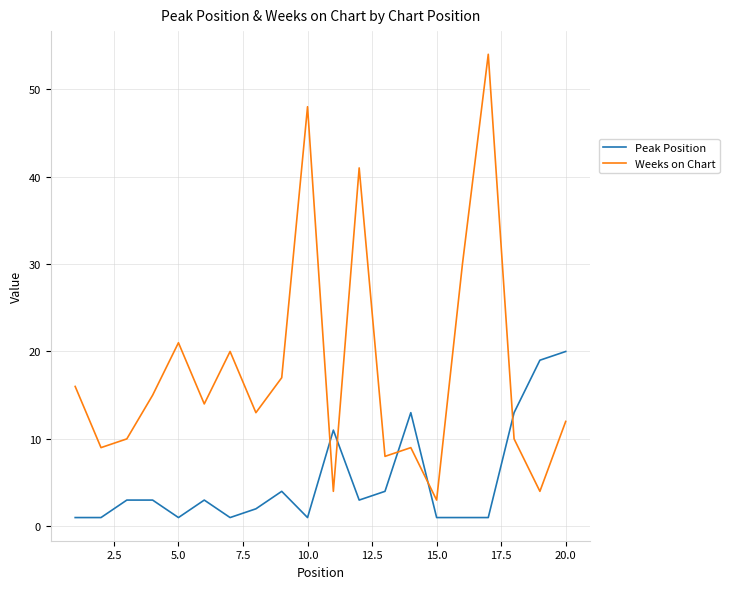

Reading left to right, transcribe all the data shown in this chart.

Peak Position: 1	1	3	3	1	3	1	2	4	1	11	3	4	13	1	1	1	13	19	20
Weeks on Chart: 16	9	10	15	21	14	20	13	17	48	4	41	8	9	3	30	54	10	4	12